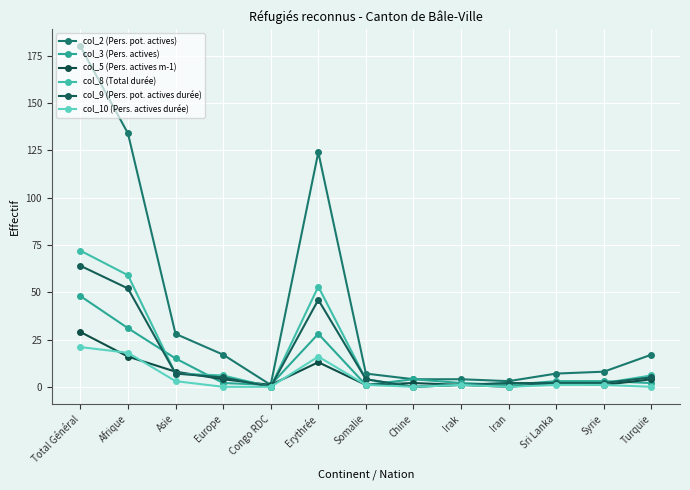

How many lines are shown in the chart?

6